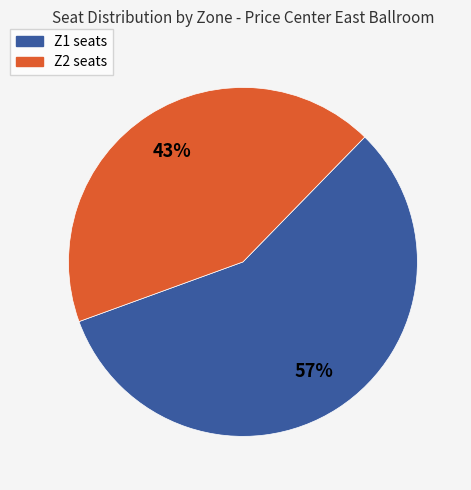

Is there a majority slice in this chart?

Yes